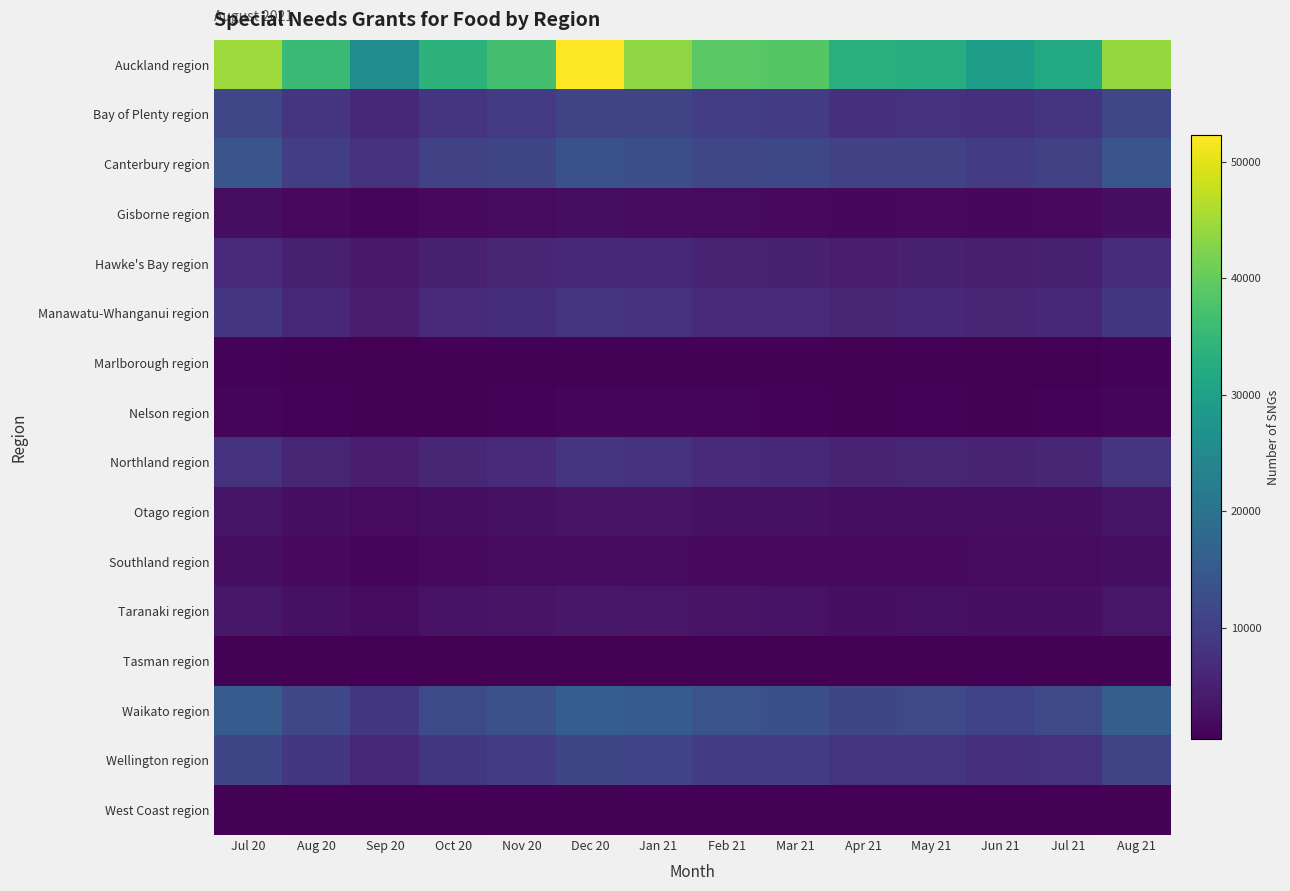

Reading left to right, transcribe all the data shown in this chart.

Auckland region: Jul 20=44682	Aug 20=35775	Sep 20=25713	Oct 20=33993	Nov 20=37062	Dec 20=52245	Jan 21=43737	Feb 21=38994	Mar 21=38616	Apr 21=33351	May 21=32805	Jun 21=29484	Jul 21=31893	Aug 21=43986
Bay of Plenty region: Jul 20=11412	Aug 20=8238	Sep 20=6273	Oct 20=8436	Nov 20=9219	Dec 20=10968	Jan 21=11115	Feb 21=9807	Mar 21=9534	Apr 21=7425	May 21=7869	Jun 21=7452	Jul 21=8421	Aug 21=11448
Canterbury region: Jul 20=14112	Aug 20=10080	Sep 20=7773	Oct 20=10476	Nov 20=11316	Dec 20=13440	Jan 21=12930	Feb 21=11538	Mar 21=11589	Apr 21=10515	May 21=10629	Jun 21=9678	Jul 21=10281	Aug 21=13998
Gisborne region: Jul 20=2421	Aug 20=1722	Sep 20=1431	Oct 20=1746	Nov 20=1998	Dec 20=2316	Jan 21=2175	Feb 21=1917	Mar 21=1689	Apr 21=1518	May 21=1692	Jun 21=1482	Jul 21=1710	Aug 21=2472
Hawke's Bay region: Jul 20=6801	Aug 20=5073	Sep 20=4035	Oct 20=5262	Nov 20=5940	Dec 20=6279	Jan 21=6339	Feb 21=5517	Mar 21=5091	Apr 21=4611	May 21=5163	Jun 21=4716	Jul 21=5037	Aug 21=7083
Manawatu-Whanganui region: Jul 20=8673	Aug 20=6102	Sep 20=4674	Oct 20=6603	Nov 20=7224	Dec 20=8295	Jan 21=8079	Feb 21=6858	Mar 21=6699	Apr 21=6027	May 21=6273	Jun 21=5880	Jul 21=6303	Aug 21=8877
Marlborough region: Jul 20=888	Aug 20=747	Sep 20=549	Oct 20=765	Nov 20=729	Dec 20=828	Jan 21=822	Feb 21=765	Mar 21=699	Apr 21=603	May 21=666	Jun 21=570	Jul 21=615	Aug 21=924
Nelson region: Jul 20=1224	Aug 20=933	Sep 20=684	Oct 20=825	Nov 20=960	Dec 20=1083	Jan 21=1050	Feb 21=1041	Mar 21=1017	Apr 21=765	May 21=876	Jun 21=744	Jul 21=885	Aug 21=1137
Northland region: Jul 20=8079	Aug 20=5811	Sep 20=4296	Oct 20=5991	Nov 20=6705	Dec 20=8229	Jan 21=7998	Feb 21=6621	Mar 21=6426	Apr 21=5484	May 21=5889	Jun 21=5412	Jul 21=5925	Aug 21=8412
Otago region: Jul 20=3414	Aug 20=2472	Sep 20=2001	Oct 20=2445	Nov 20=2664	Dec 20=3156	Jan 21=3084	Feb 21=2670	Mar 21=2697	Apr 21=2403	May 21=2511	Jun 21=2316	Jul 21=2424	Aug 21=3285
Southland region: Jul 20=2601	Aug 20=1779	Sep 20=1314	Oct 20=1704	Nov 20=1941	Dec 20=2094	Jan 21=1956	Feb 21=1785	Mar 21=1734	Apr 21=1653	May 21=1737	Jun 21=1881	Jul 21=1986	Aug 21=2343
Taranaki region: Jul 20=3810	Aug 20=2751	Sep 20=2118	Oct 20=2886	Nov 20=3243	Dec 20=3672	Jan 21=3477	Feb 21=3147	Mar 21=3009	Apr 21=2580	May 21=2742	Jun 21=2598	Jul 21=2640	Aug 21=3606
Tasman region: Jul 20=663	Aug 20=555	Sep 20=432	Oct 20=522	Nov 20=519	Dec 20=606	Jan 21=609	Feb 21=564	Mar 21=576	Apr 21=480	May 21=513	Jun 21=531	Jul 21=522	Aug 21=747
Waikato region: Jul 20=15450	Aug 20=11451	Sep 20=8769	Oct 20=12078	Nov 20=13380	Dec 20=15900	Jan 21=15552	Feb 21=13677	Mar 21=13149	Apr 21=11256	May 21=11808	Jun 21=10878	Jul 21=11895	Aug 21=16068
Wellington region: Jul 20=11232	Aug 20=8793	Sep 20=6450	Oct 20=8739	Nov 20=9600	Dec 20=11256	Jan 21=10932	Feb 21=9417	Mar 21=9537	Apr 21=8433	May 21=8322	Jun 21=7632	Jul 21=7956	Aug 21=11049
West Coast region: Jul 20=771	Aug 20=573	Sep 20=477	Oct 20=579	Nov 20=702	Dec 20=792	Jan 21=705	Feb 21=657	Mar 21=597	Apr 21=564	May 21=558	Jun 21=555	Jul 21=576	Aug 21=729